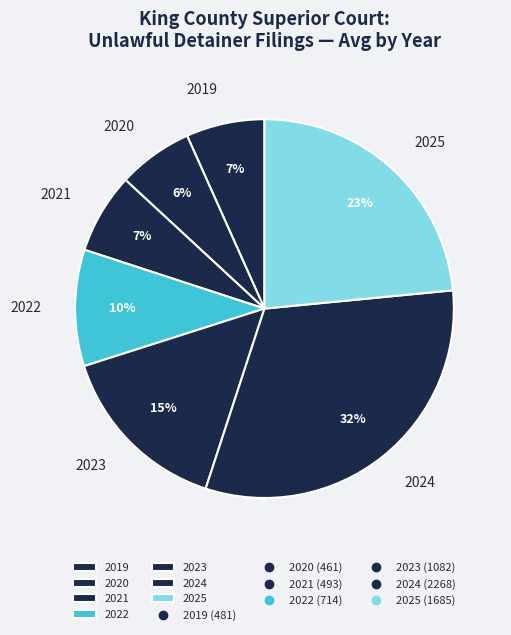

Does any single category account for the majority?

No